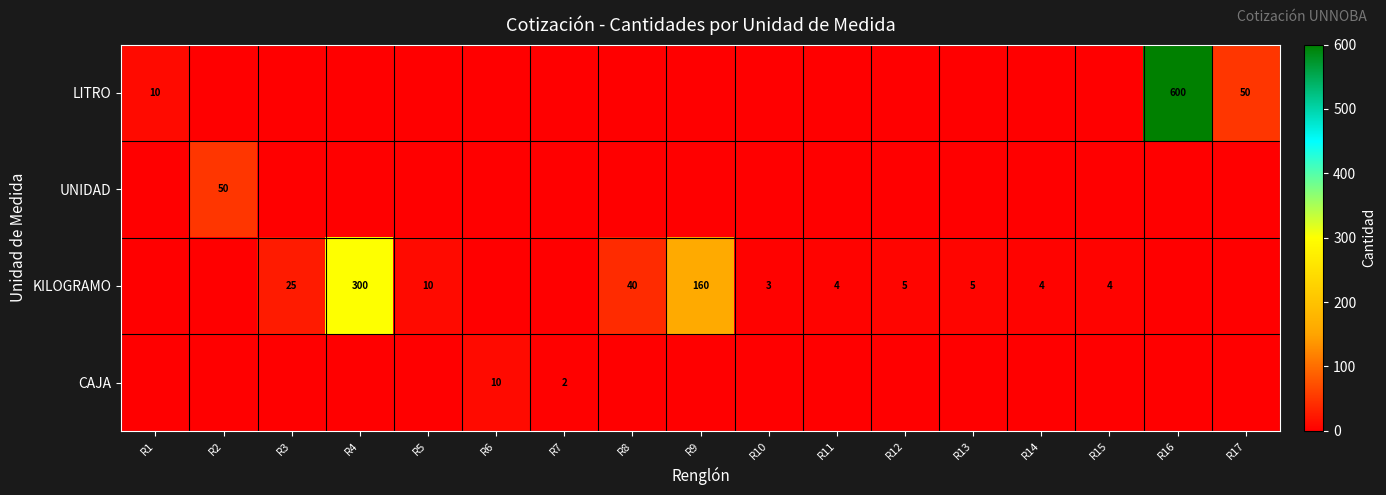

What is the total value across all series at R7?

2